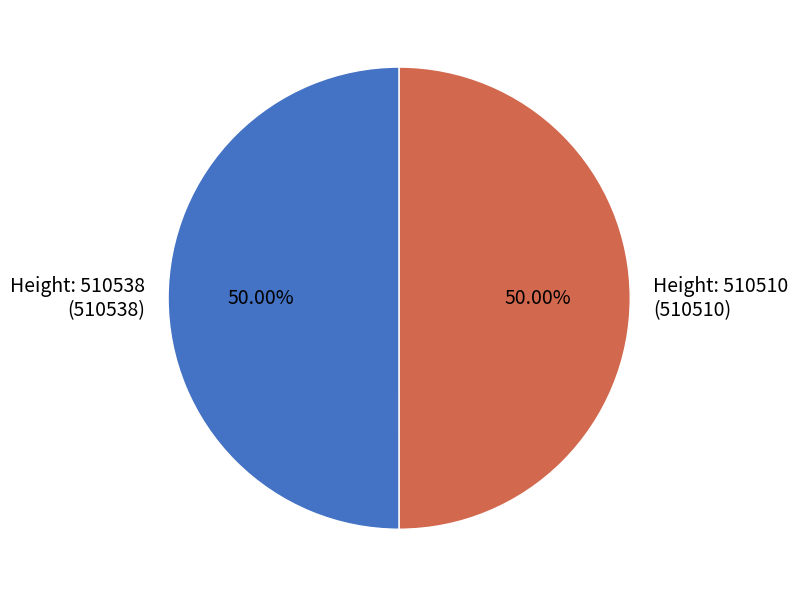

Which category has the smallest portion of the pie?

510510